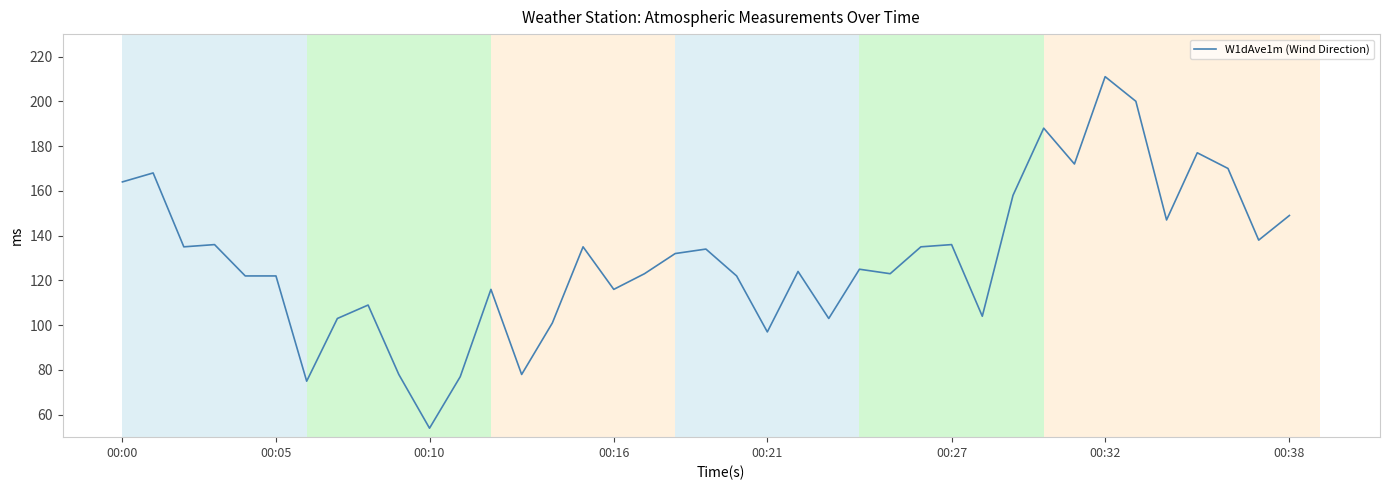

What is the greatest value displayed?

211